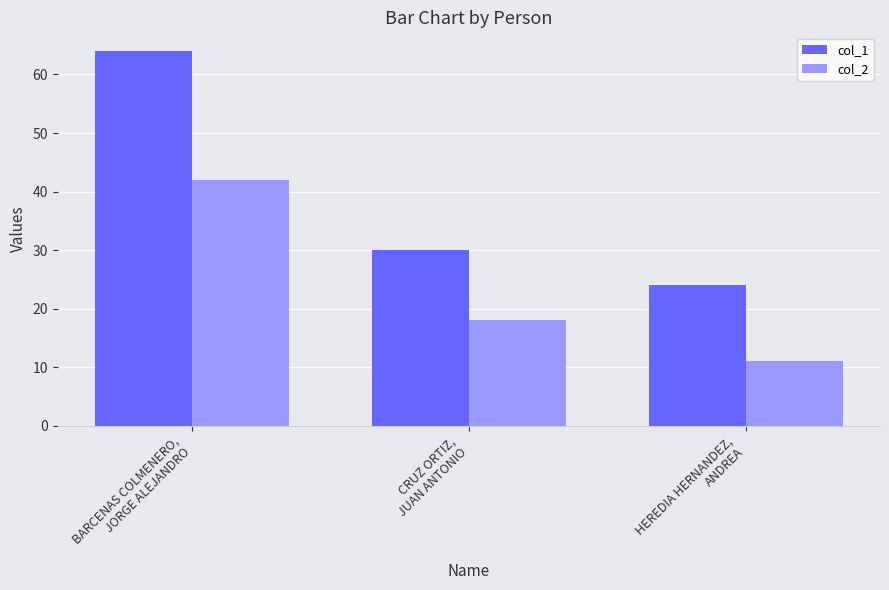

What is the difference between the col_2 values at BARCENAS COLMENERO,
JORGE ALEJANDRO and HEREDIA HERNANDEZ,
ANDREA?

31